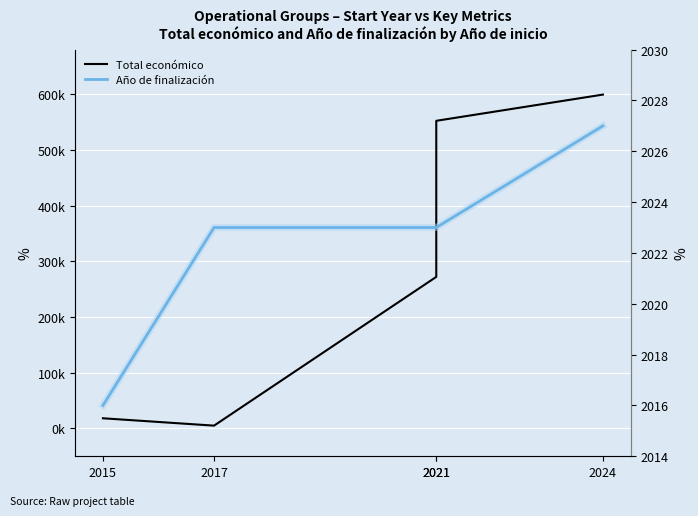

At which label is Año de finalización closest to 2021?

2017